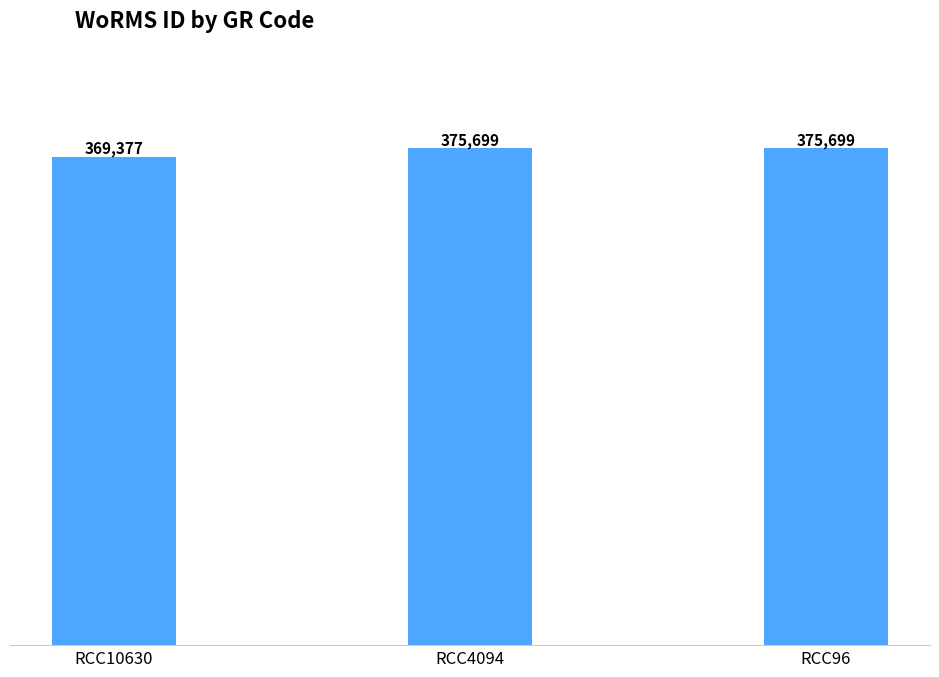

Reading left to right, transcribe all the data shown in this chart.

RCC10630=369377	RCC4094=375699	RCC96=375699